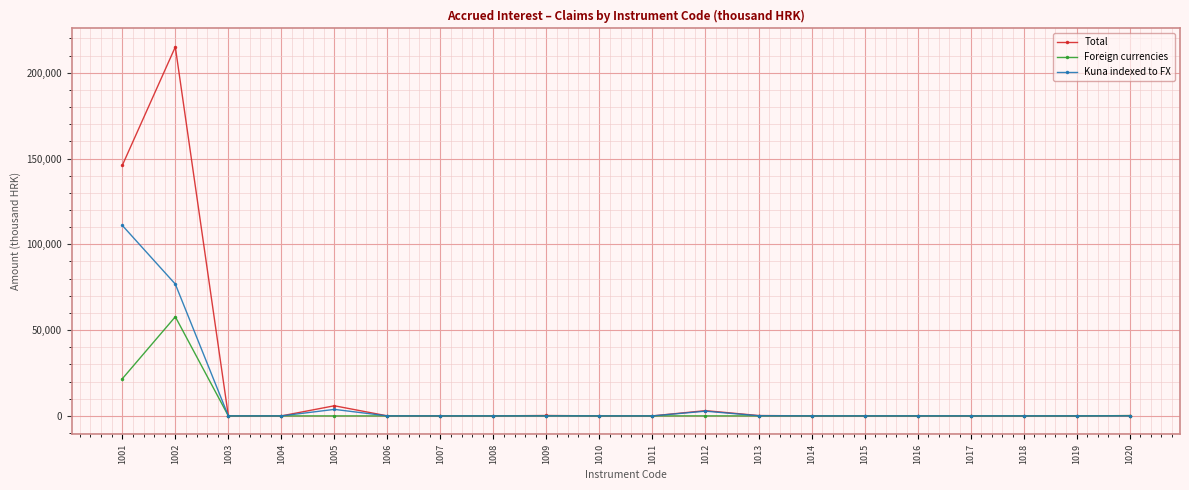

How many lines are shown in the chart?

3